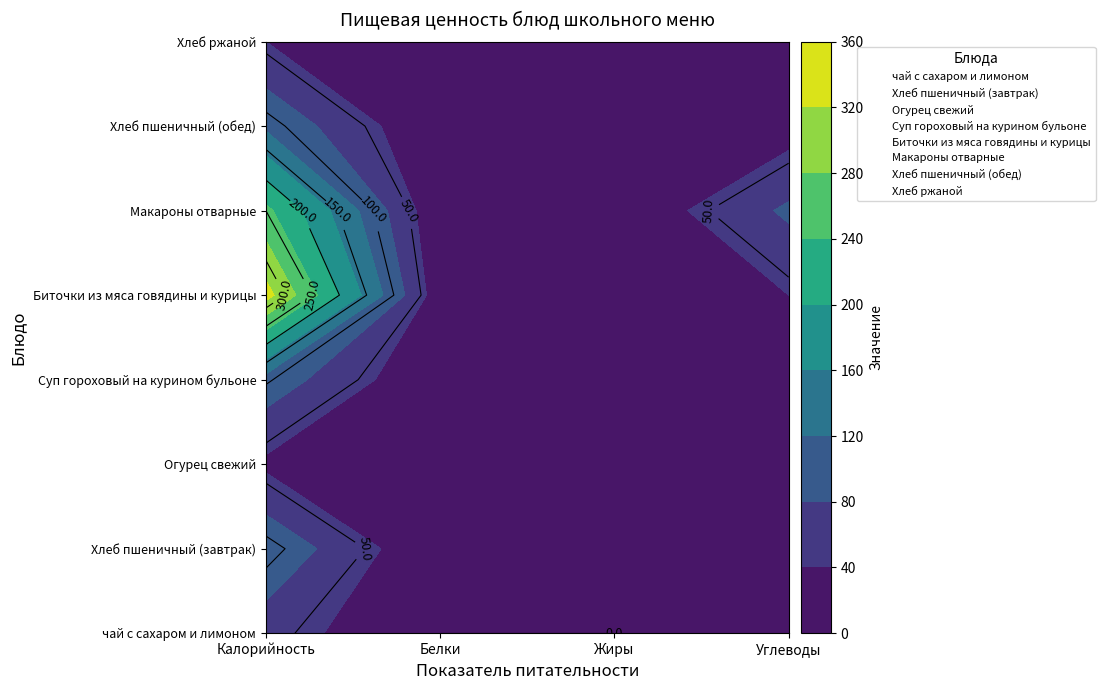

Which has a higher value, Жиры or Калорийность?

Калорийность